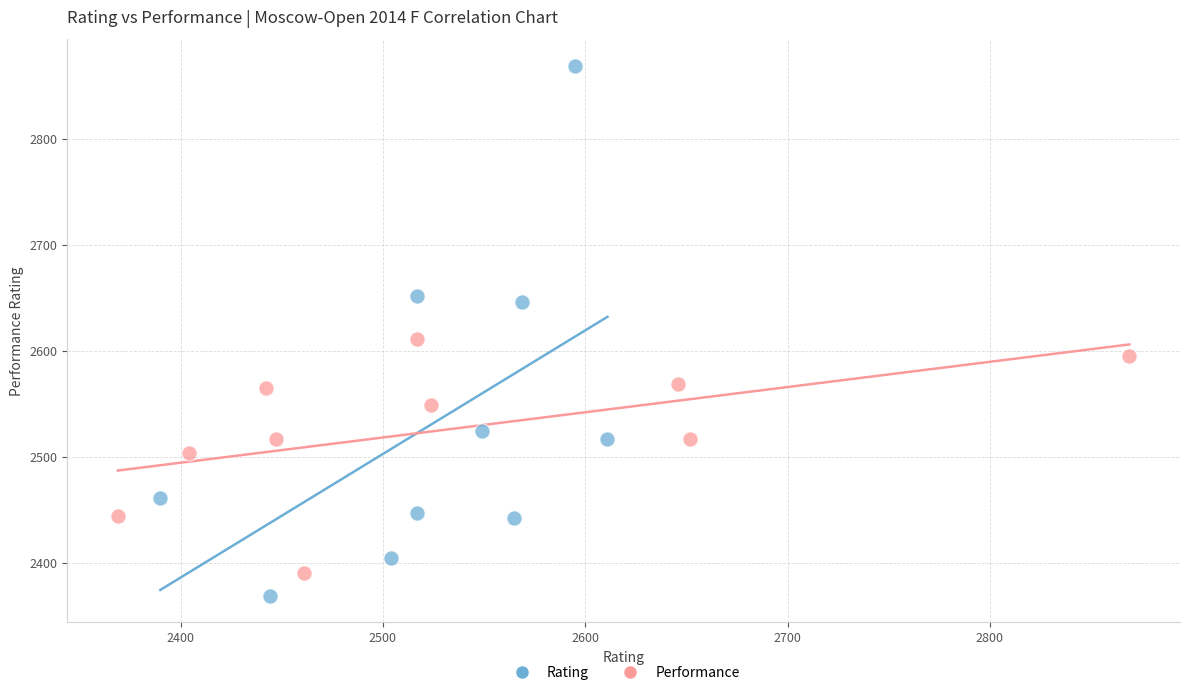

Which series has the largest Y range (max minus min)?

Rating